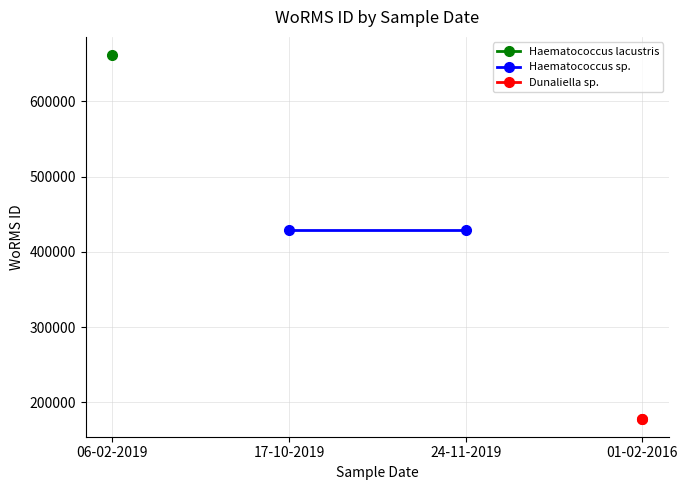

What is the label of the 1st point from the left?

06-02-2019